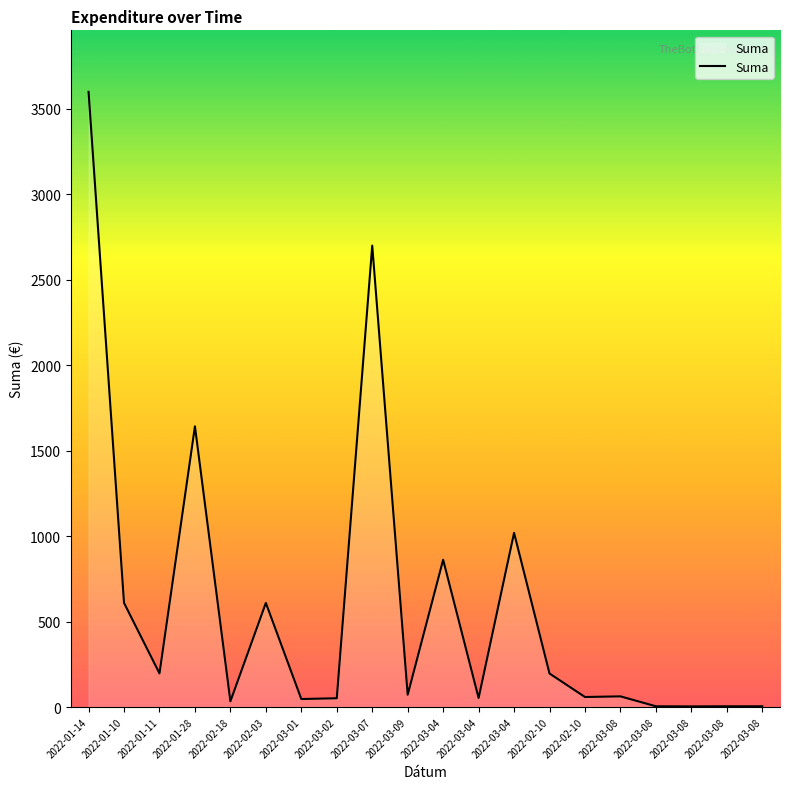

Where is the first local maximum?

2022-01-28